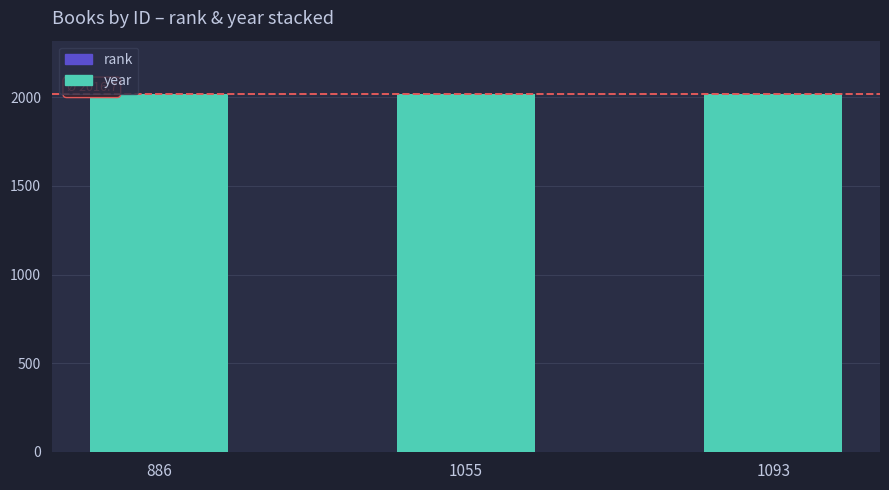

Are the bars grouped side by side (vs. stacked)?

No